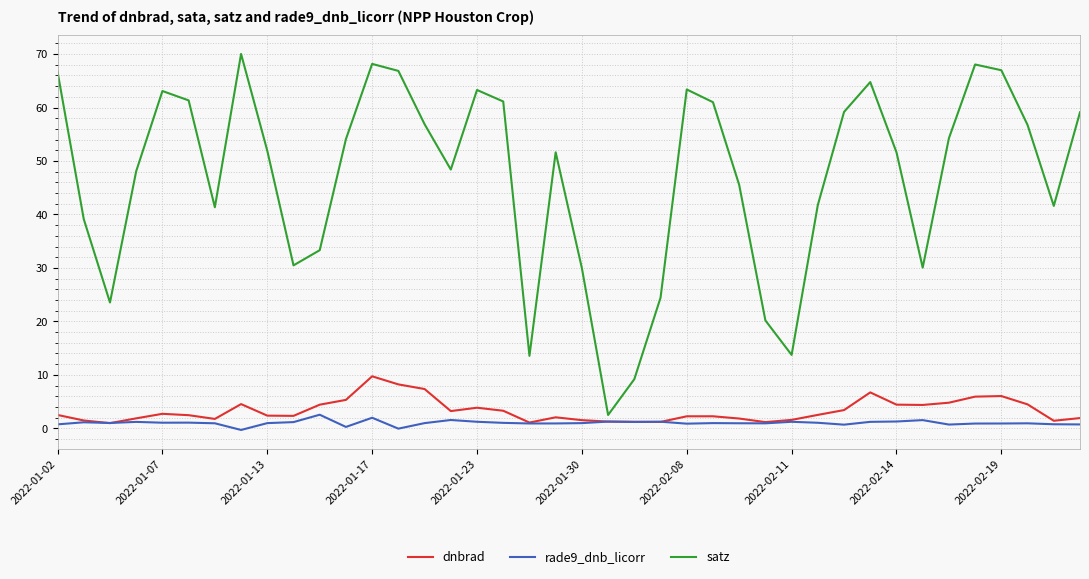

List the series in order of their peak value, highest first.

satz, dnbrad, rade9_dnb_licorr